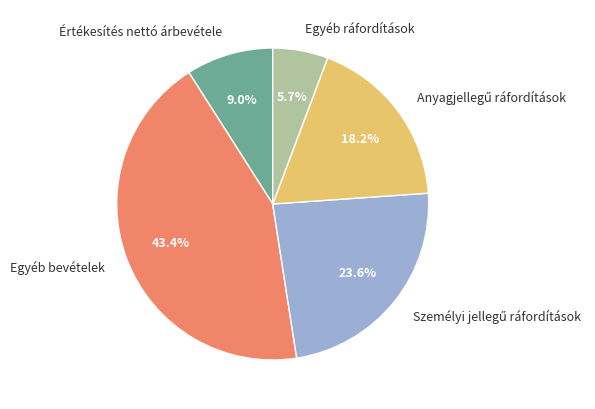

Which slice is the largest?

Egyéb bevételek